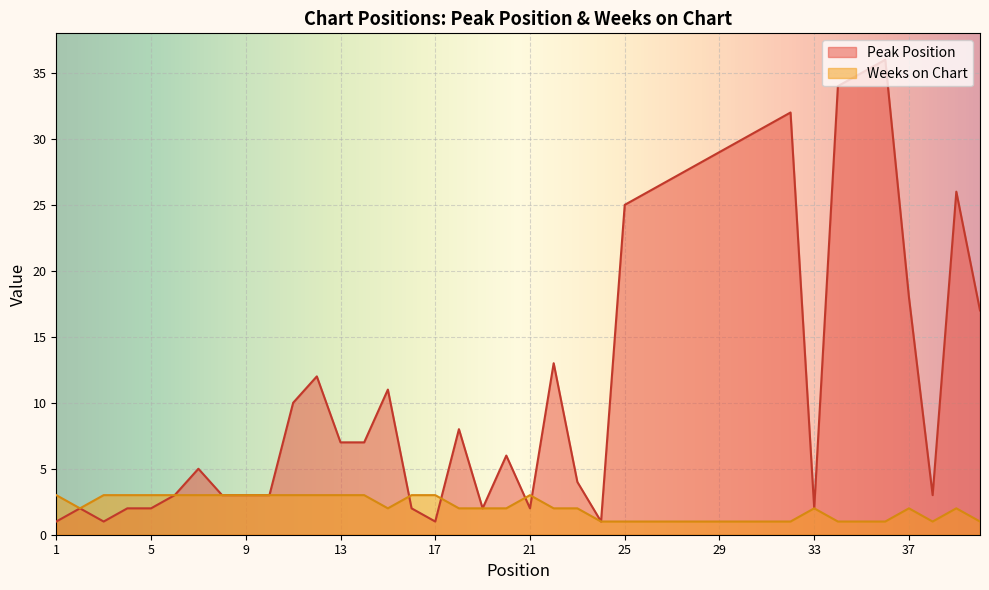

The value of Peak Position at 33 is 3. True or false?

False